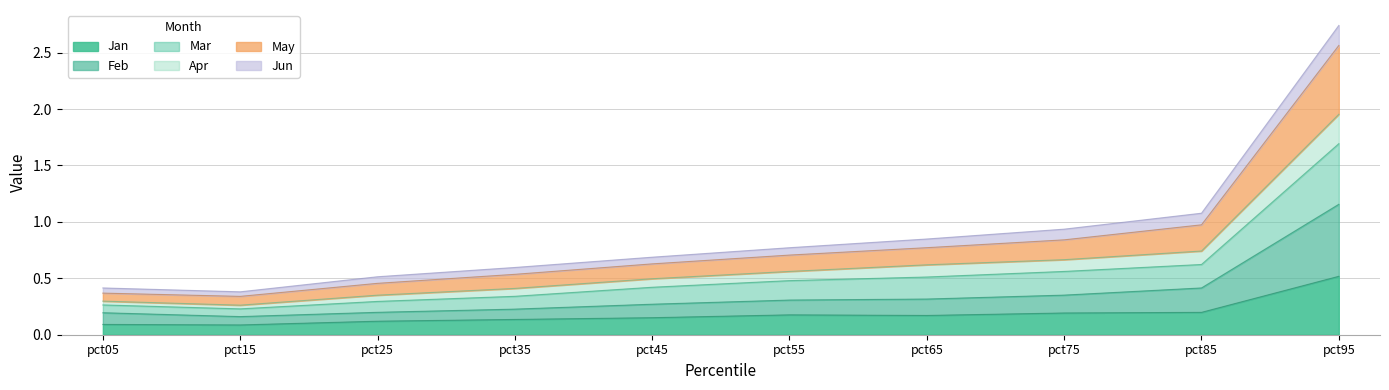

At which category is the sum across all series the highest?

pct95